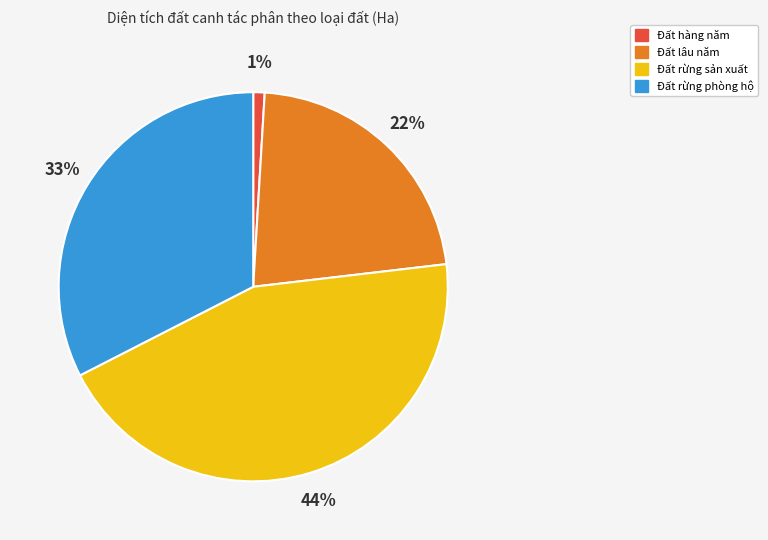

To the nearest percent, what is the combined percentage of Đất hàng năm and Đất rừng sản xuất?

45%